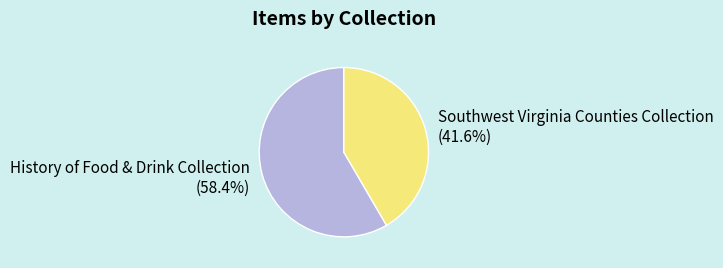

To the nearest percent, what percentage of the pie is History of Food & Drink Collection?

58%